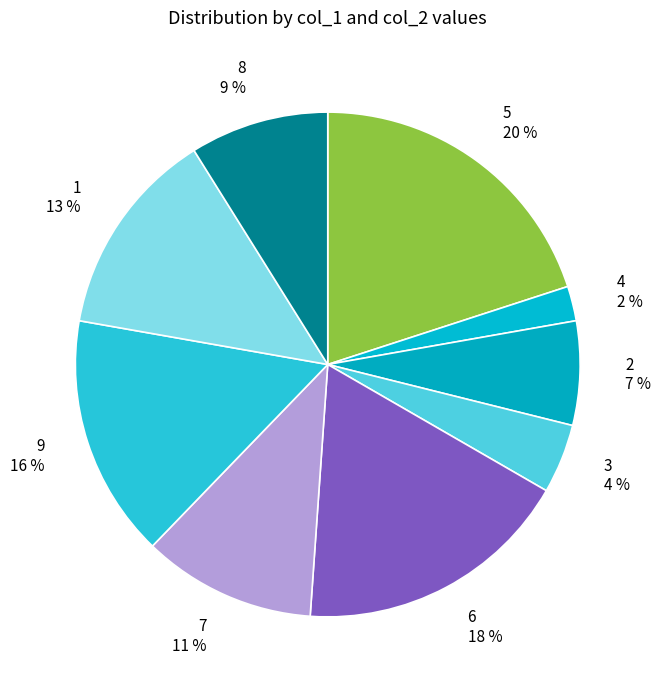

Which has a higher value, 4 or 1?

1